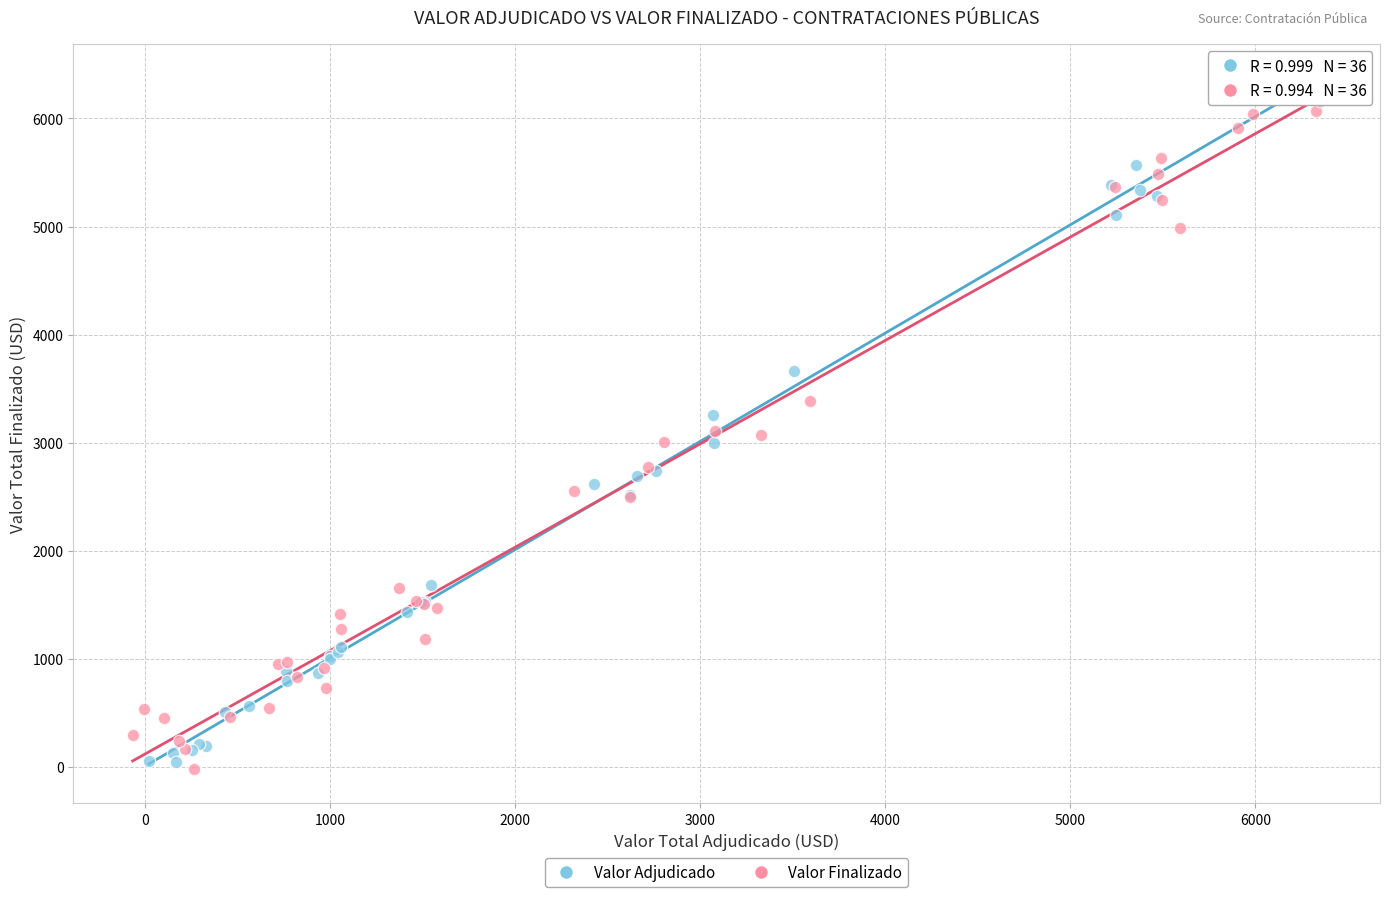

What are all the series names shown in the legend?

Valor Adjudicado, Valor Finalizado